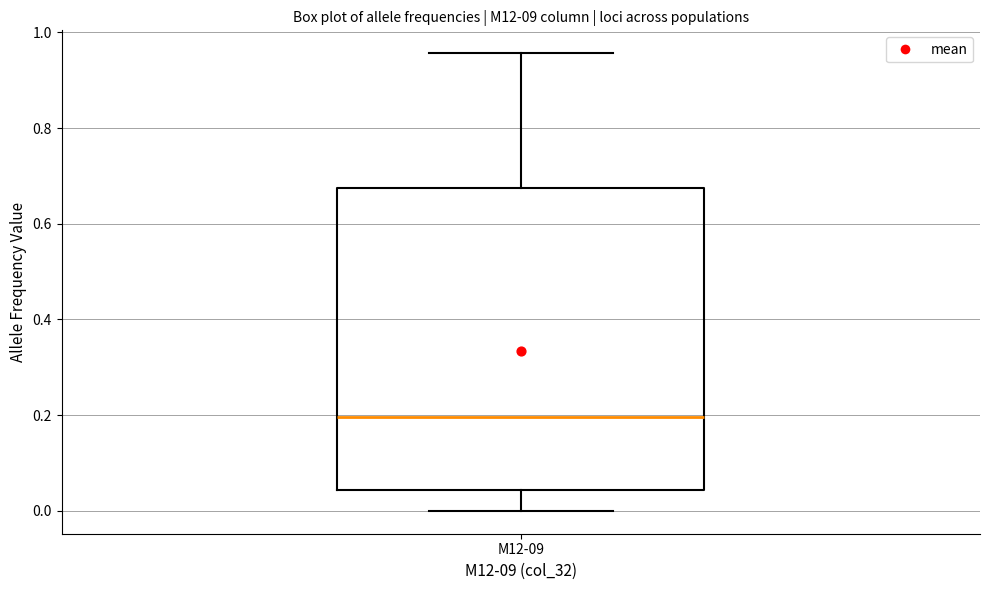

Transcribe this box plot: give where the median line is, the range the box spans, and where the two whiskers end, as read against the y-axis. The values are not printed on the chart, so give them approximately, as read against the axis.

median 0.20, box 0.04 to 0.68, whiskers 0.00 to 0.96